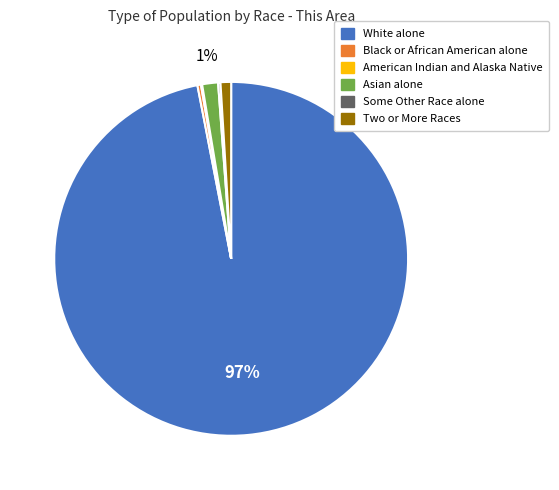

Is there a majority slice in this chart?

Yes